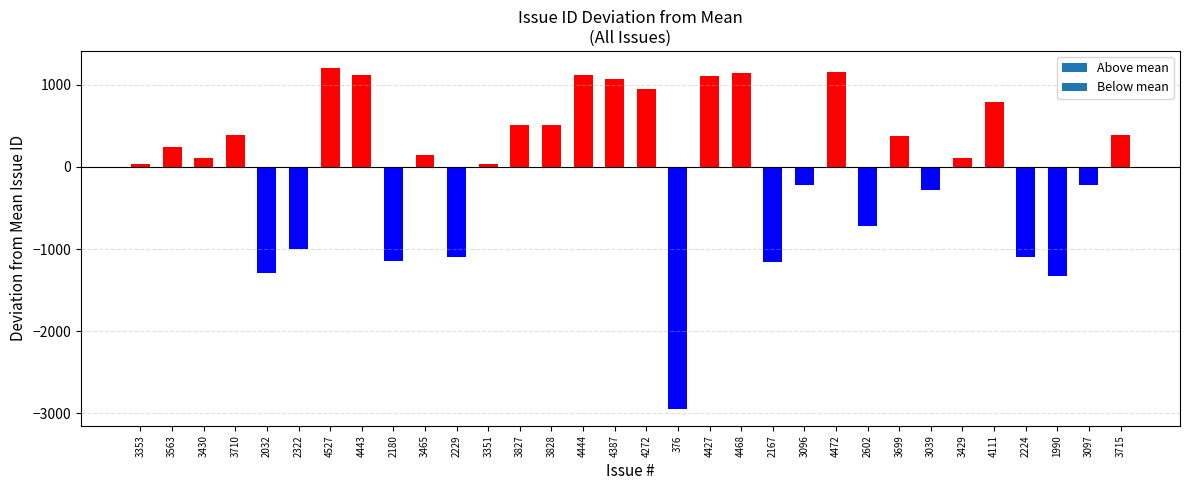

Approximately how many times larger is the value at 4527 compared to 3351?

40.3